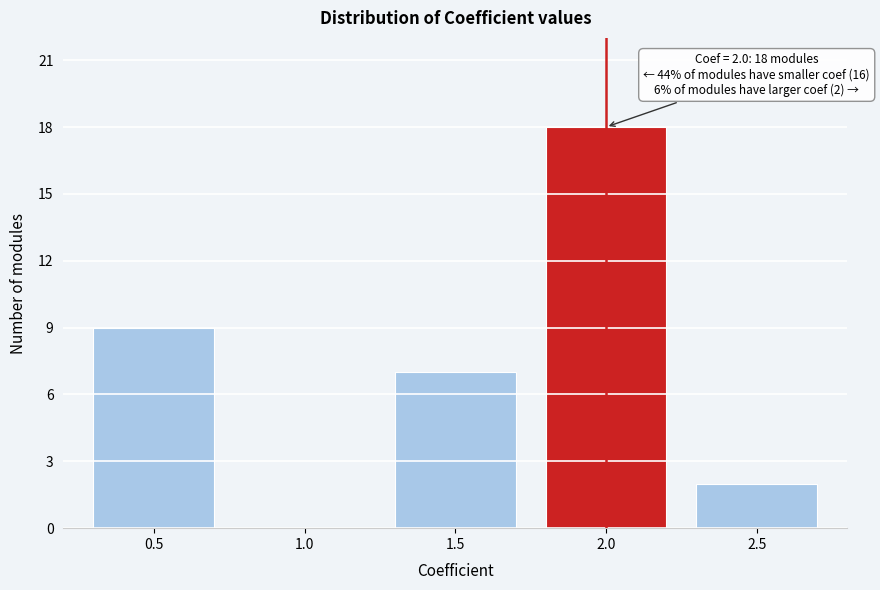

Reading left to right, extract all data points from this chart.

0.5=9	1.0=0	1.5=7	2.0=18	2.5=2